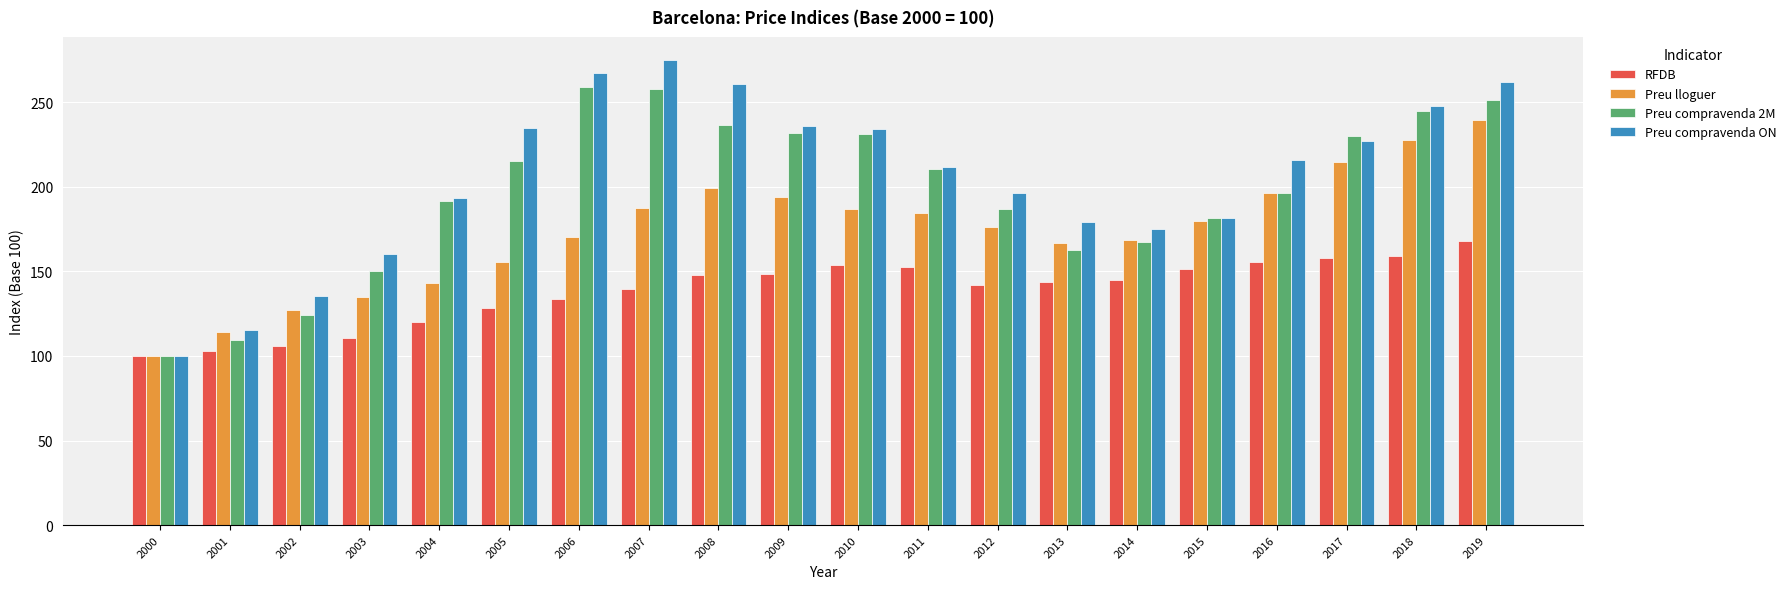

Which series has the largest range (max minus min)?

Preu compravenda ON